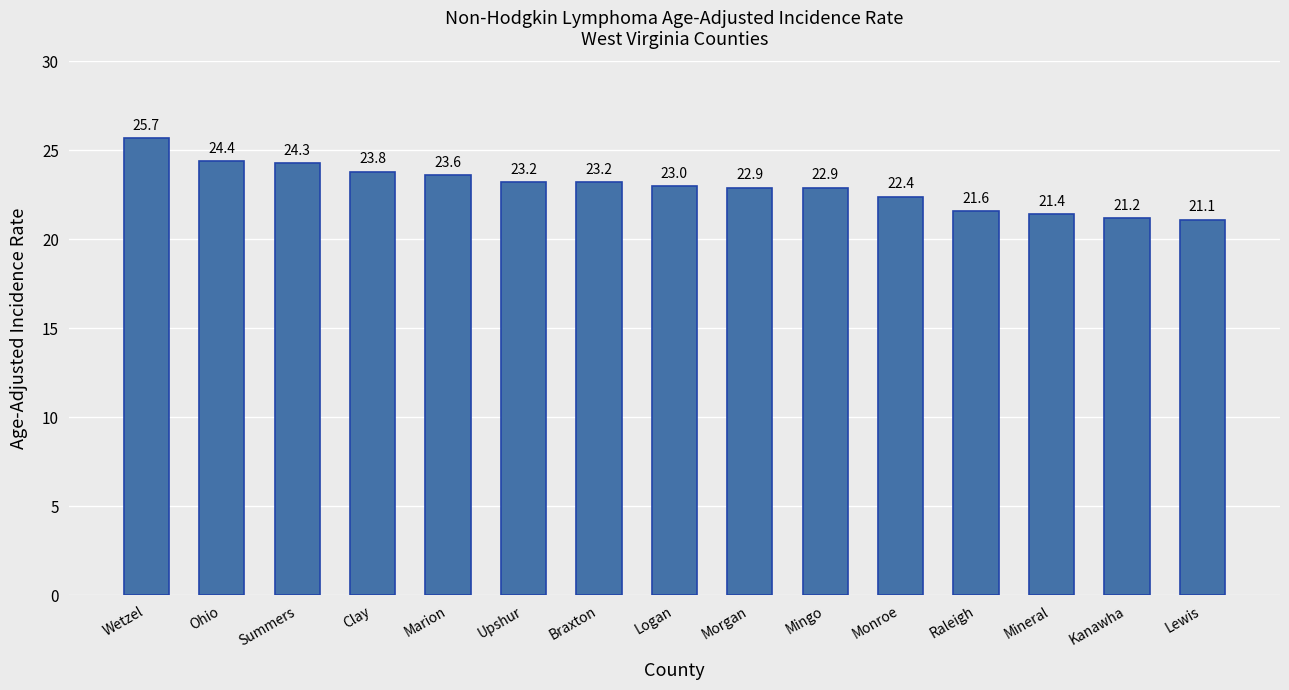

What is the sum of all values?

344.7